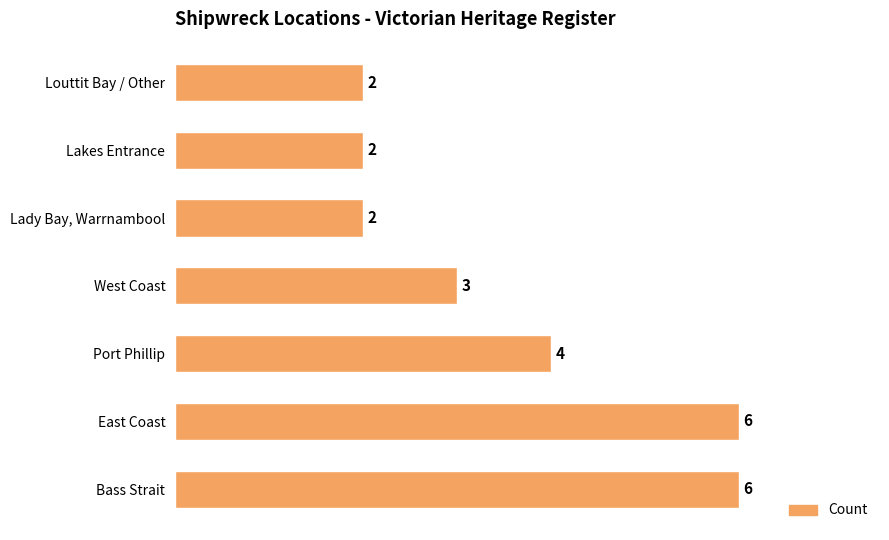

Does the chart contain stacked bars?

No